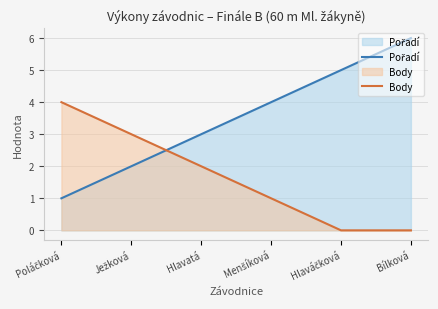

Does the chart have visible grid lines?

Yes